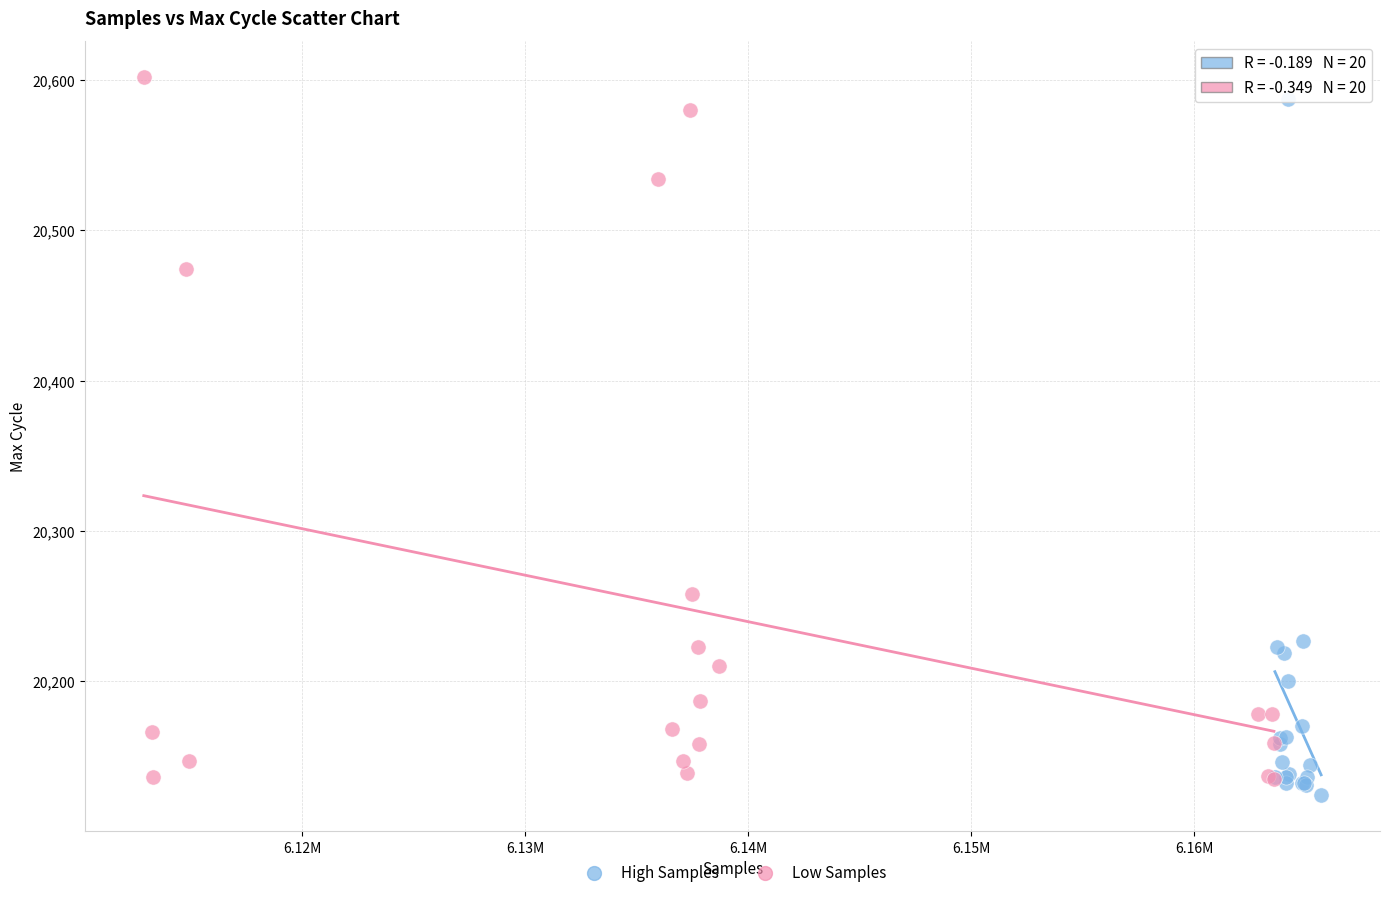

What are all the series names shown in the legend?

High Samples, Low Samples